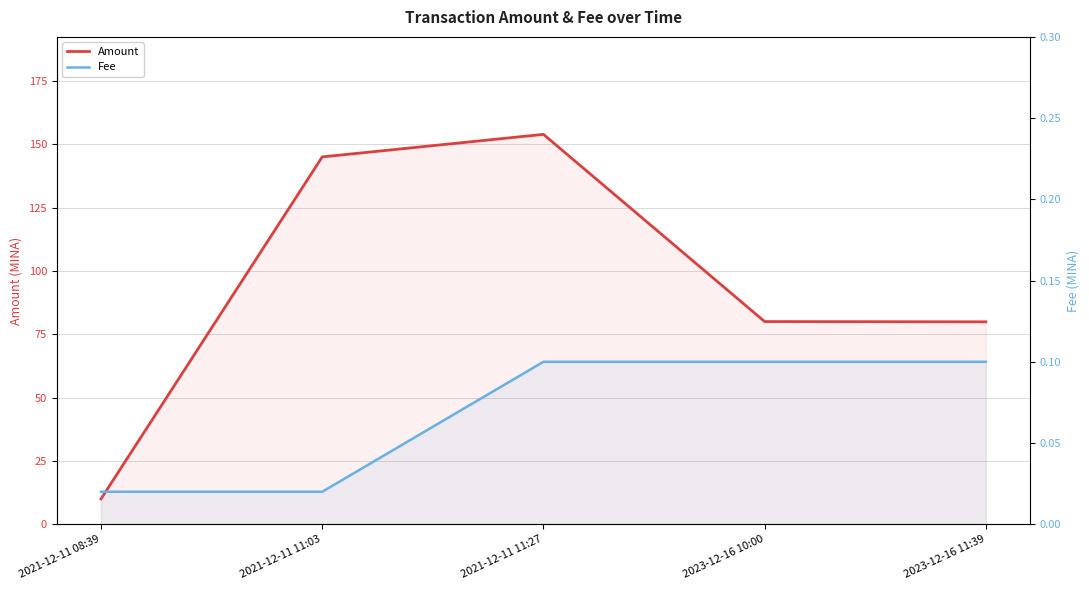

What are all the series names shown in the legend?

Amount, Fee